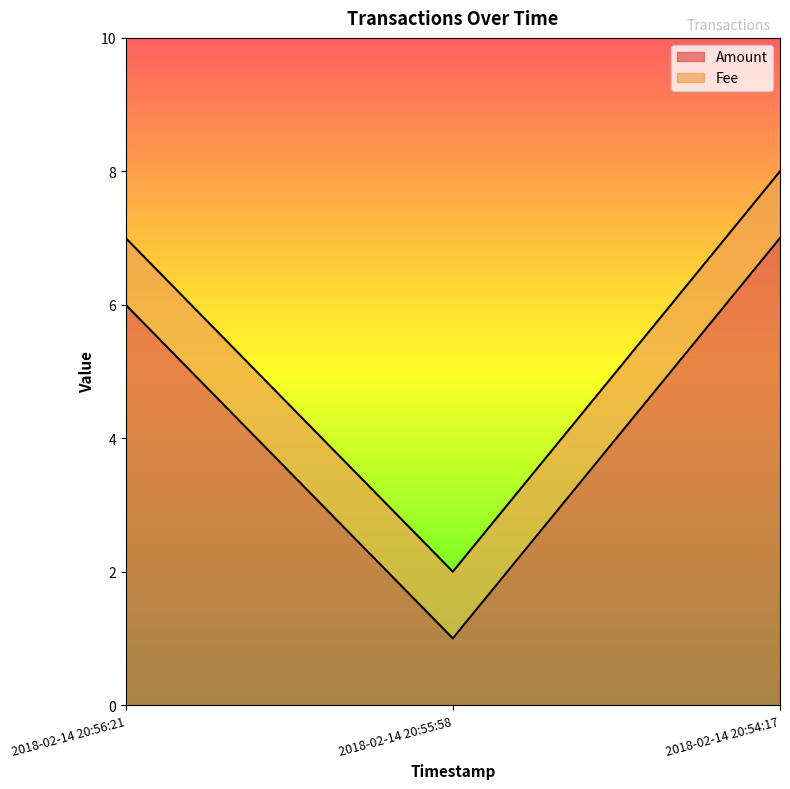

What is the change in value from 2018-02-14 20:55:58 to 2018-02-14 20:54:17?

+6